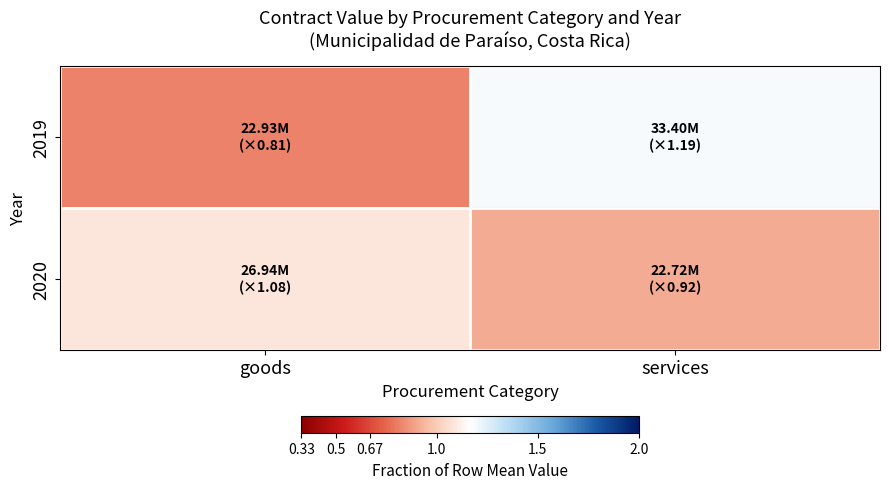

Which series has the largest total across all categories?

2019